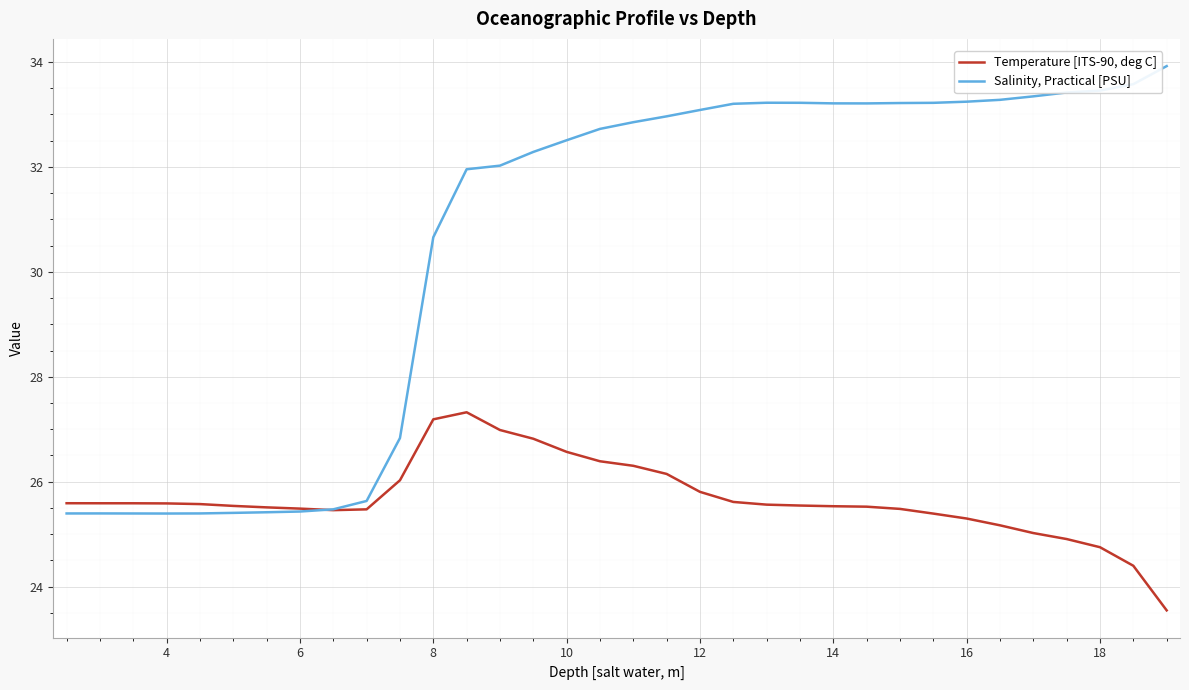

What is the minimum value shown in the chart?

23.5